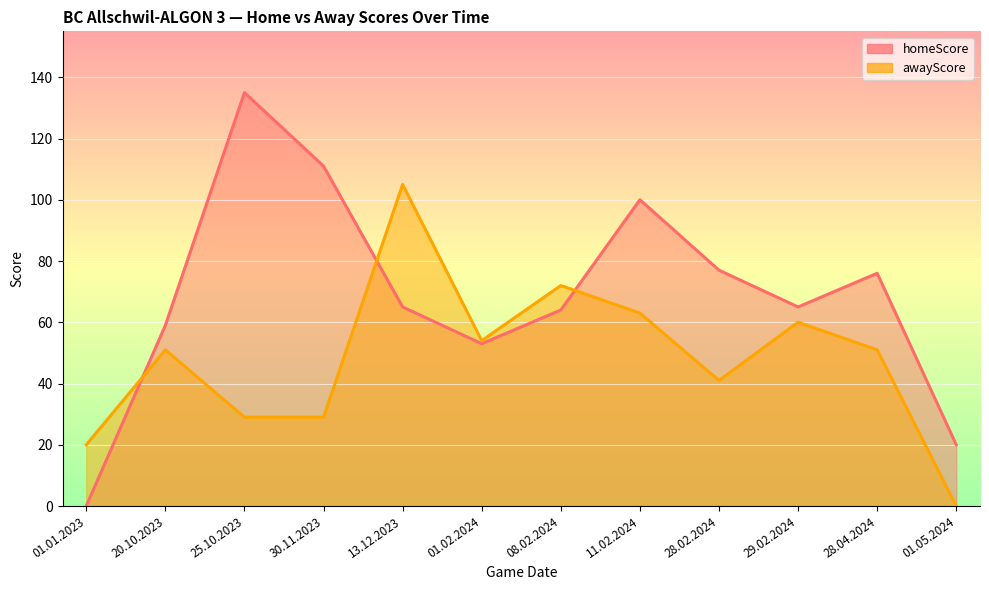

Where is the first local minimum for homeScore?

01.02.2024